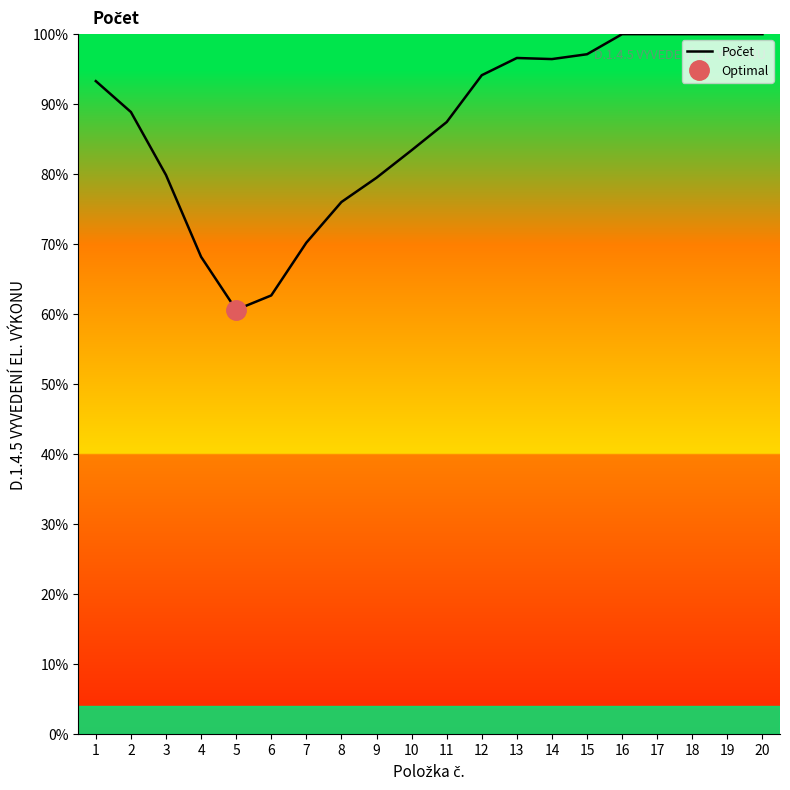

What is the sum of all values?

1734.3